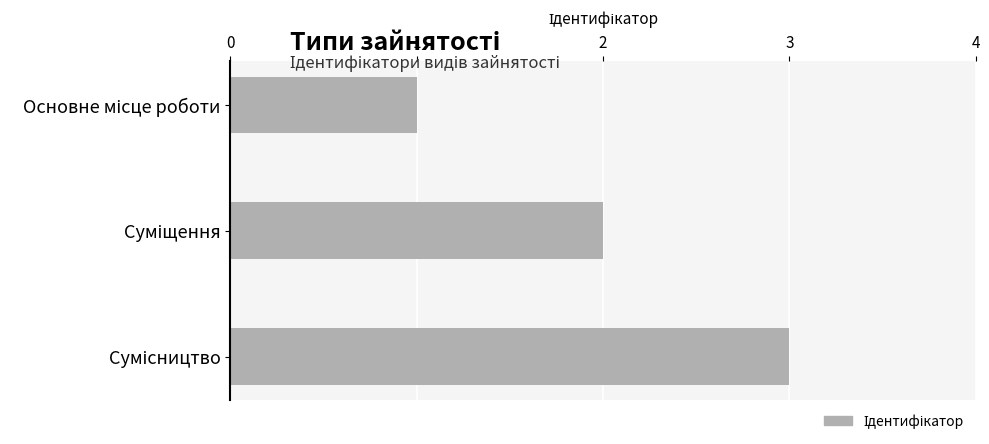

What is the greatest value displayed?

3